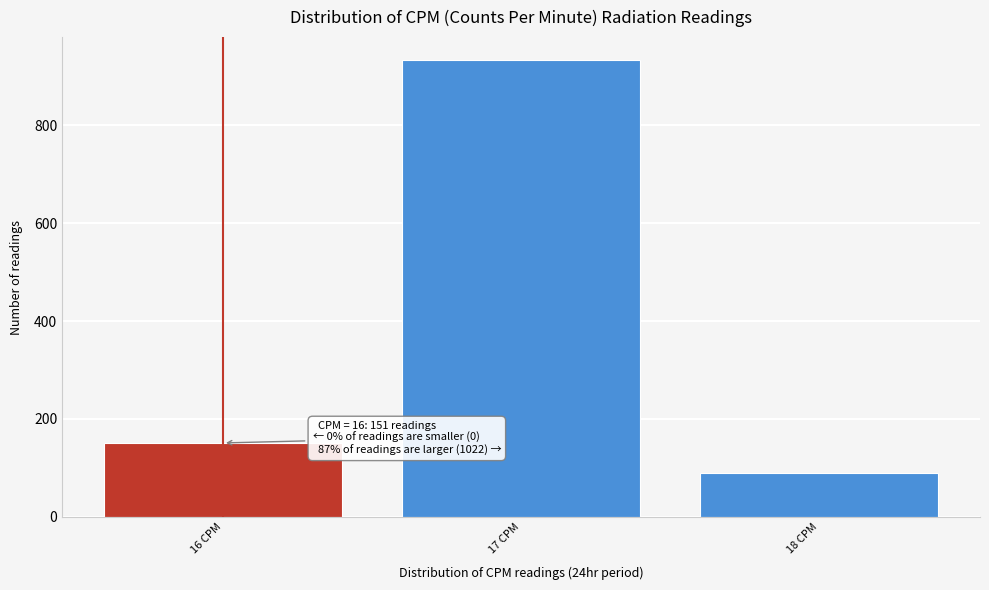

Reading left to right, what are all the values shown in this chart?

16 CPM=151	17 CPM=933	18 CPM=89